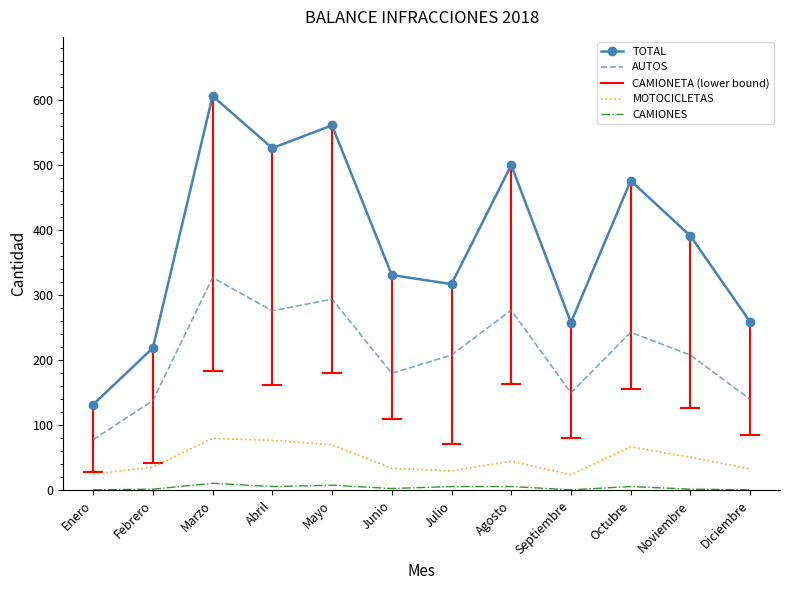

What is the highest value of the MOTOCICLETAS series?

80